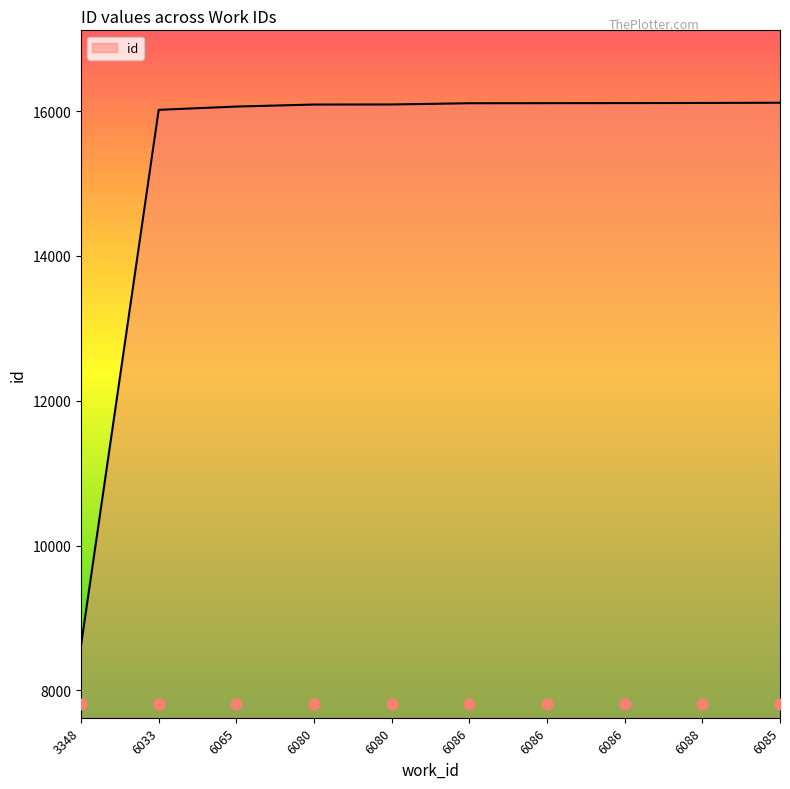

Approximately how many times larger is the value at 3348 compared to 6065?

0.5